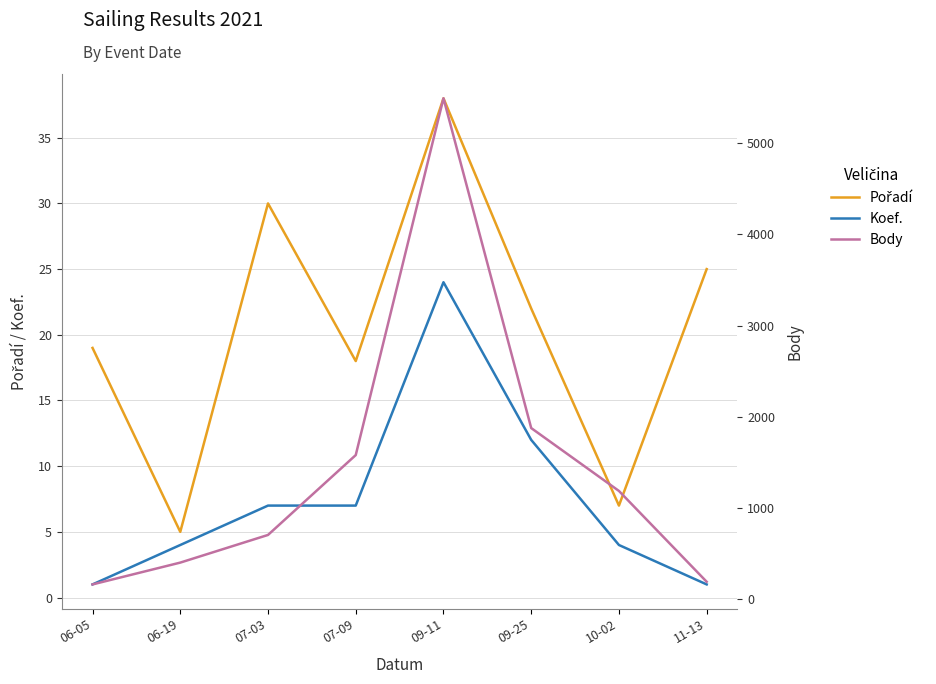

At 09-25, list the series in order from largest to smallest.

Body, Pořadí, Koef.